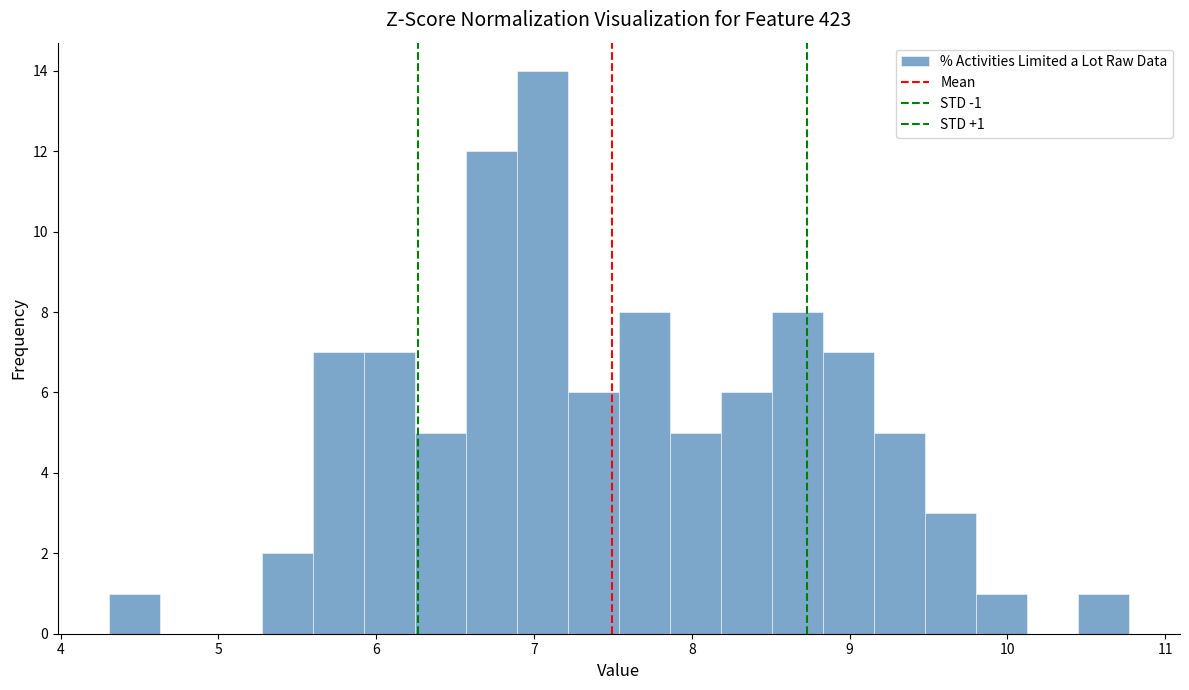

Around what value on the x-axis is the tallest bar? Give the approximate position of its centre, as read against the axis.

7.1